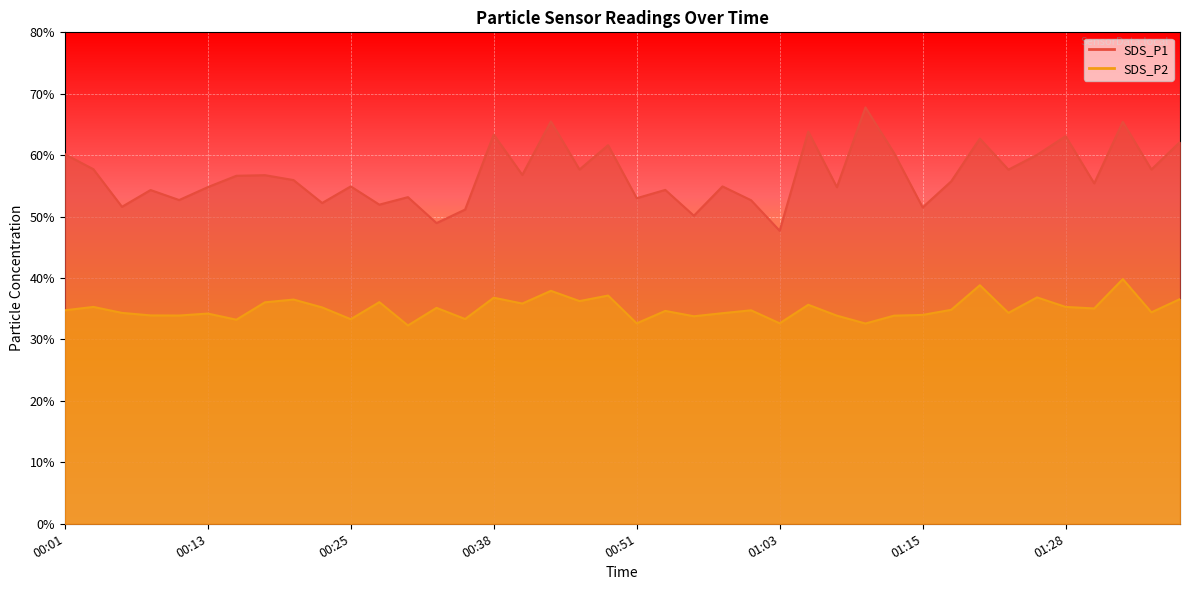

How many values in the SDS_P2 series exceed 34?

27